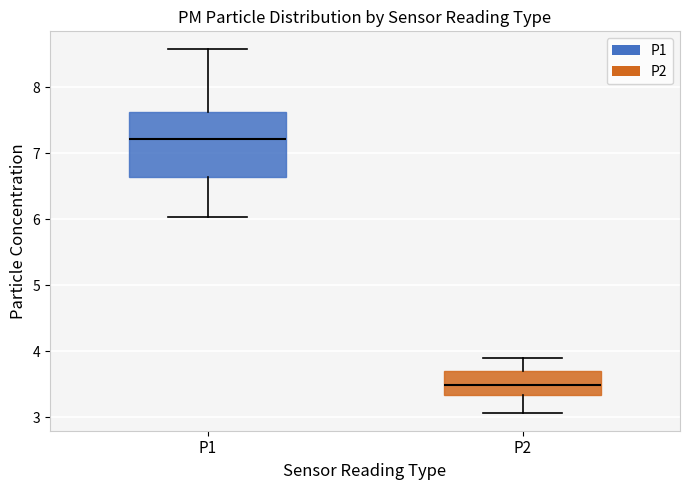

Which box is the tallest, from its lower edge to its upper edge?

P1